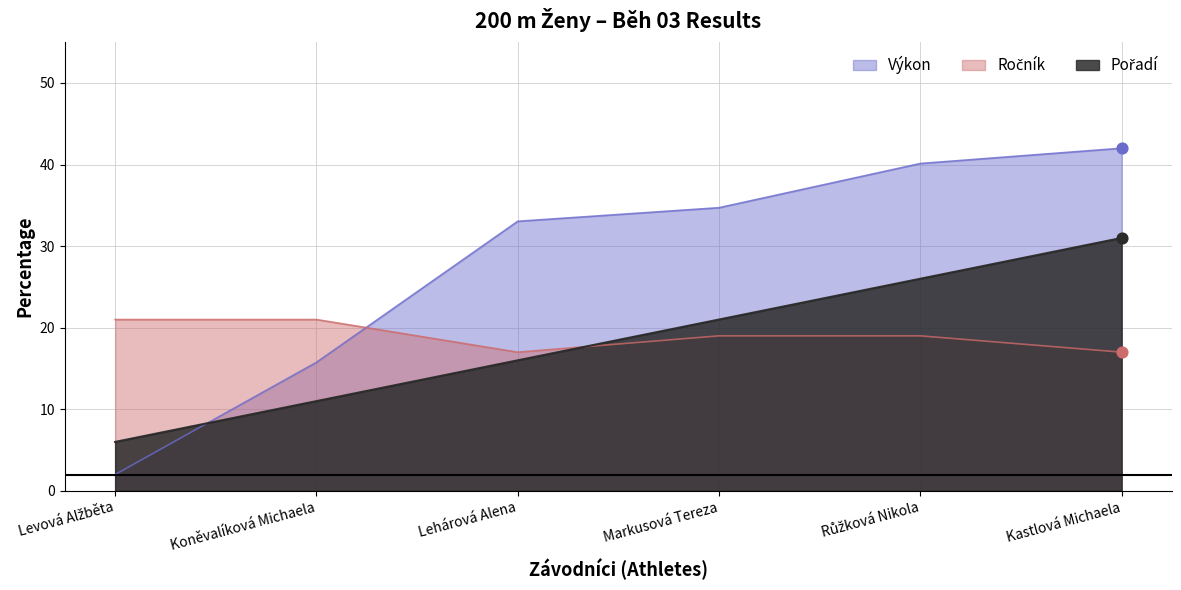

Which series contains the lowest Y value?

Výkon